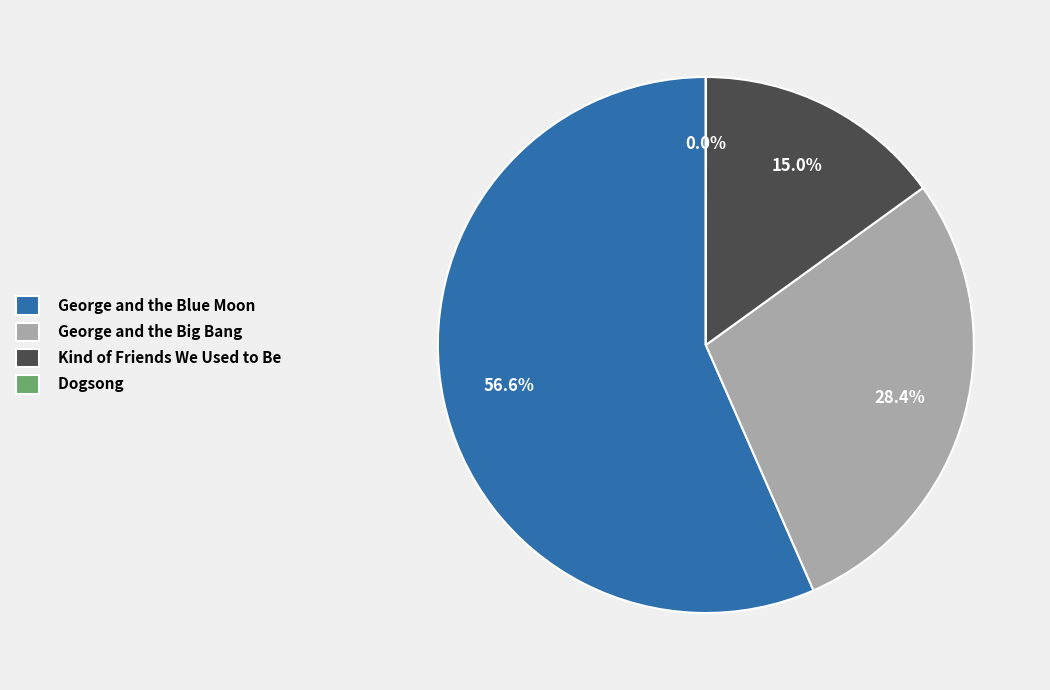

To the nearest percent, what is the difference between the George and the Big Bang and George and the Blue Moon slice percentages?

28%